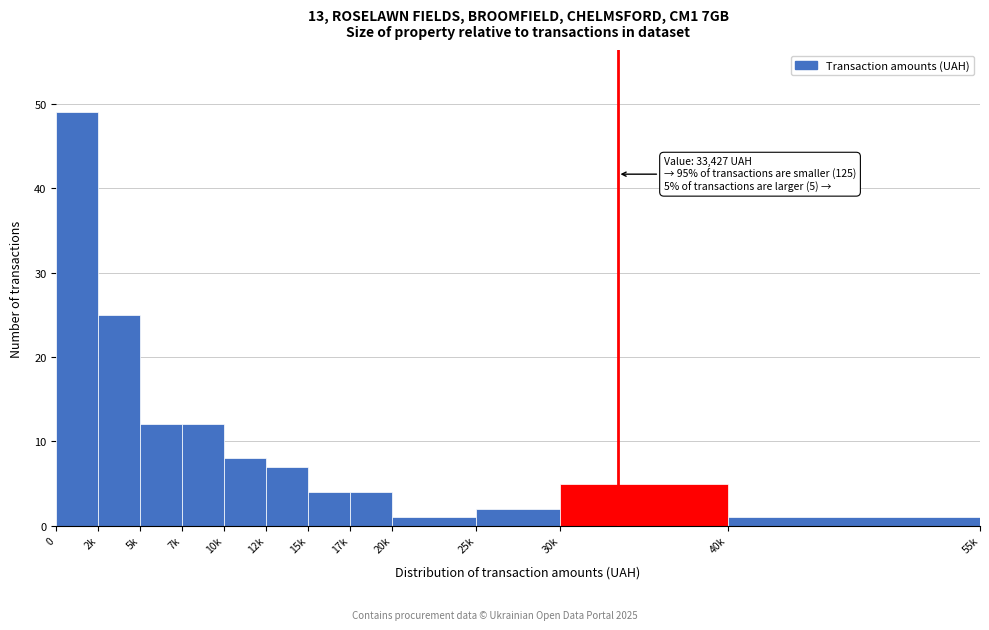

Reading left to right, what are all the values shown in this chart?

0=49	2k=25	5k=12	7k=12	10k=8	12k=7	15k=4	17k=4	20k=1	25k=2	30k=5	40k=1